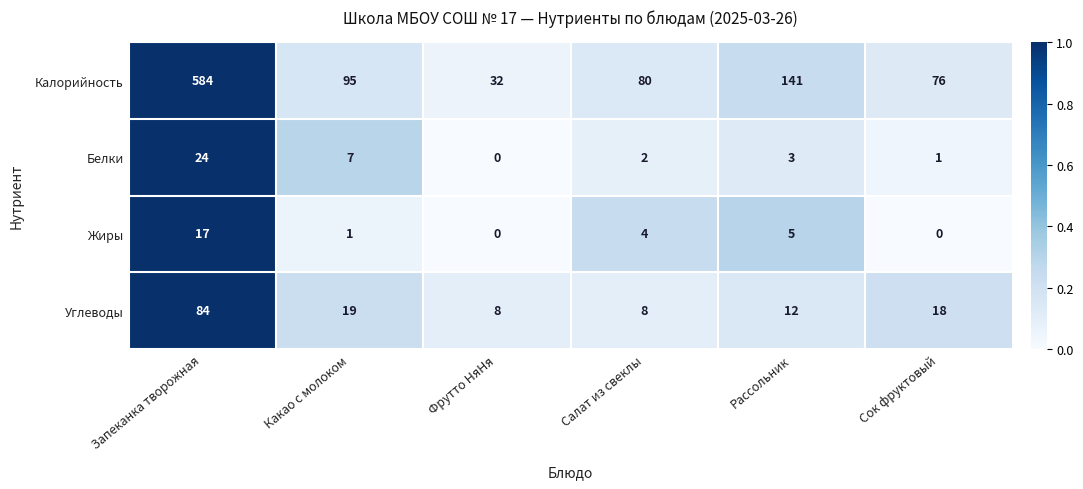

Rank the series by their maximum value, from highest to lowest.

Калорийность, Углеводы, Белки, Жиры